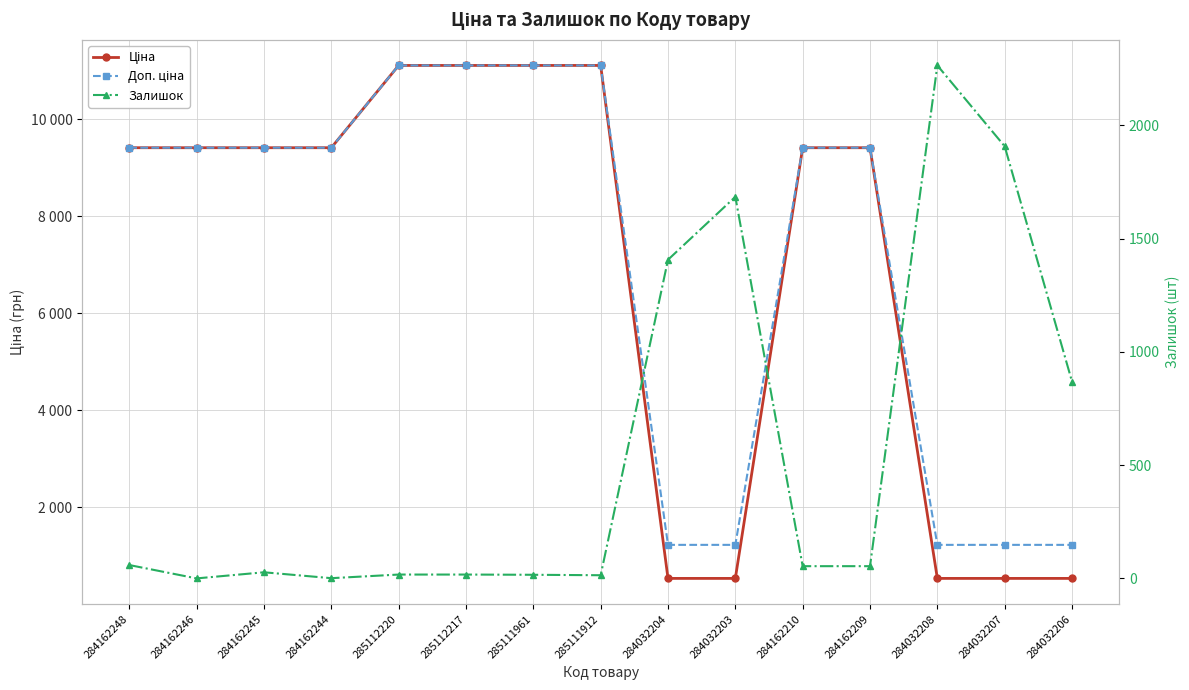

Reading right to left, what are all the values shown in this chart?

Ціна: 535.4	535.4	535.4	9416.9	9416.9	535.4	535.4	11113.6	11113.6	11113.6	11113.6	9416.9	9416.9	9416.9	9416.9
Доп. ціна: 1227.2	1227.2	1227.2	9416.9	9416.9	1227.2	1227.2	11113.6	11113.6	11113.6	11113.6	9416.9	9416.9	9416.9	9416.9
Залишок: 869.0	1908.0	2265.0	54.0	54.0	1685.0	1407.0	14.0	16.0	17.0	17.0	1.0	27.0	0.0	59.0